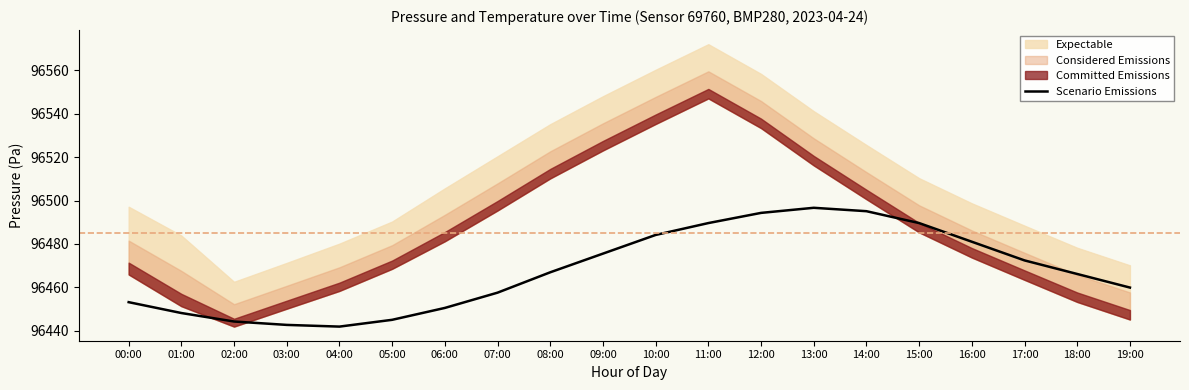

The value at 11:00 is 43096.8. True or false?

False